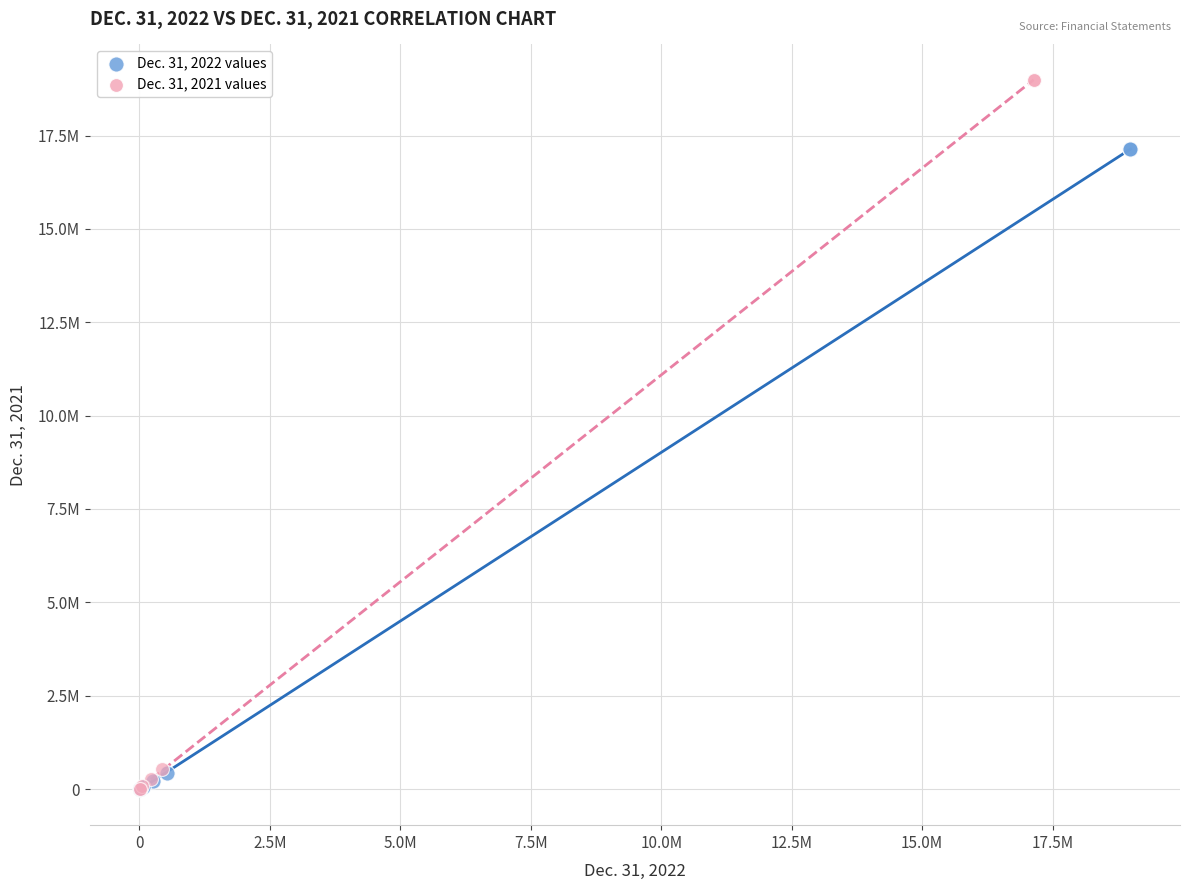

Which series has the widest spread of Y values?

Dec. 31, 2021 values